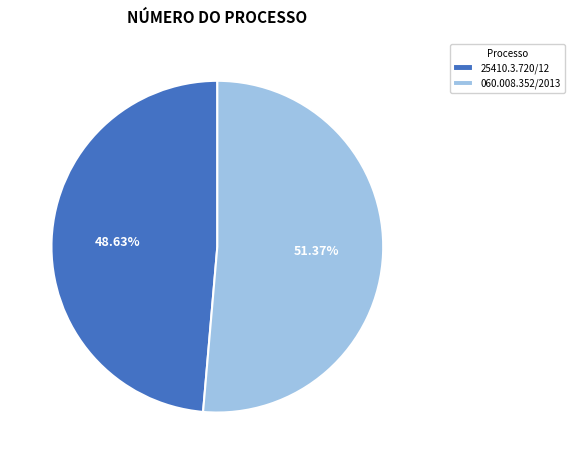

To the nearest percent, what percentage of the pie is 060.008.352/2013?

51%